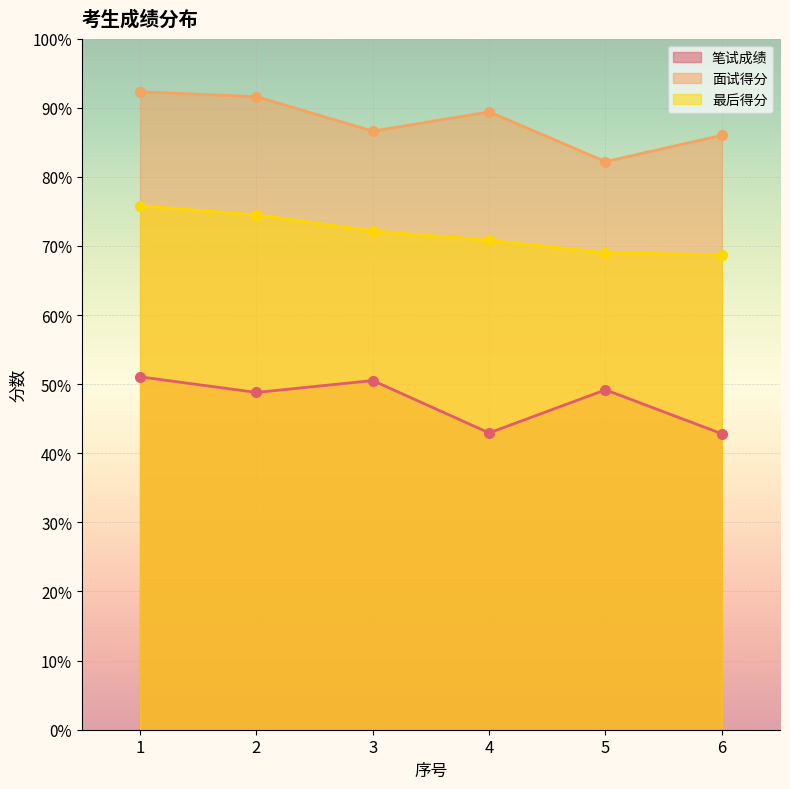

Reading right to left, transcribe all the data shown in this chart.

笔试成绩: 6=42.8	5=49.2	4=42.9	3=50.5	2=48.8	1=51.1
面试得分: 6=86.0	5=82.2	4=89.4	3=86.6	2=91.6	1=92.3
最后得分: 6=68.7	5=69.0	4=70.8	3=72.2	2=74.5	1=75.8